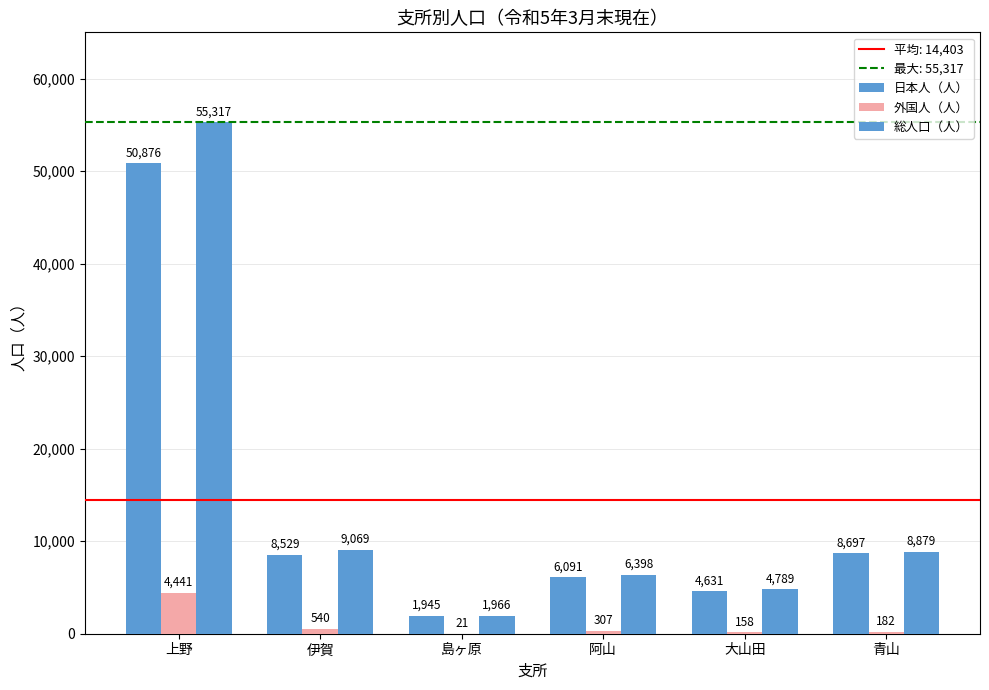

The 日本人（人） series shows 8529 at 伊賀. True or false?

True